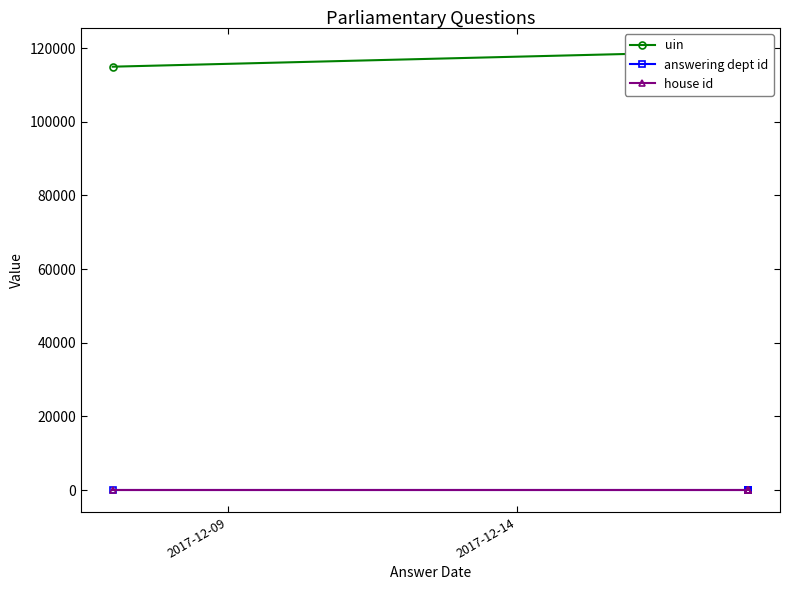

What are all the series names shown in the legend?

uin, answering dept id, house id